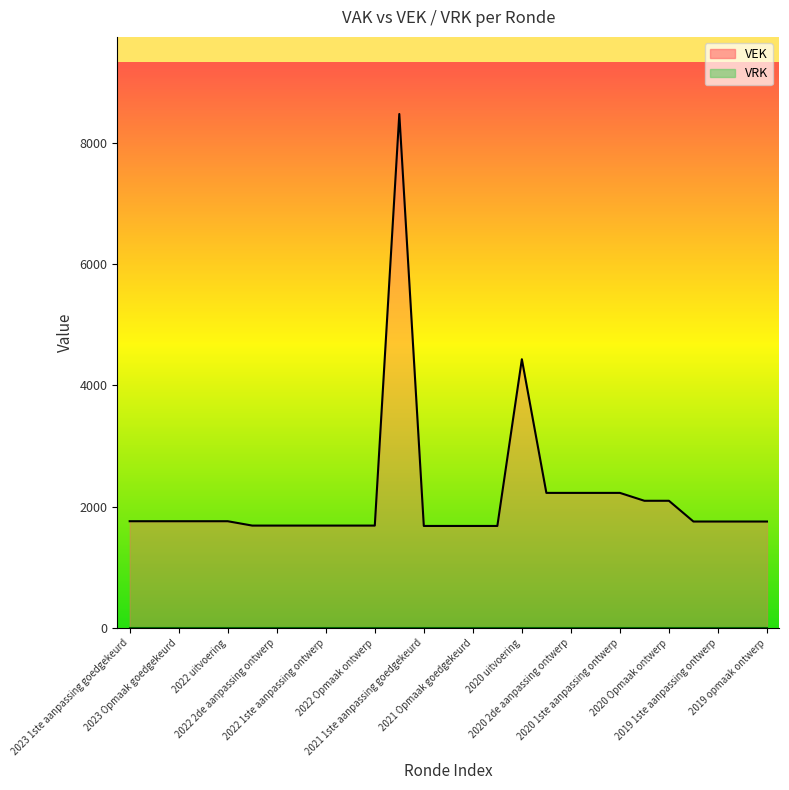

True or false: there are more than 0 points higher than both neighbors.

True